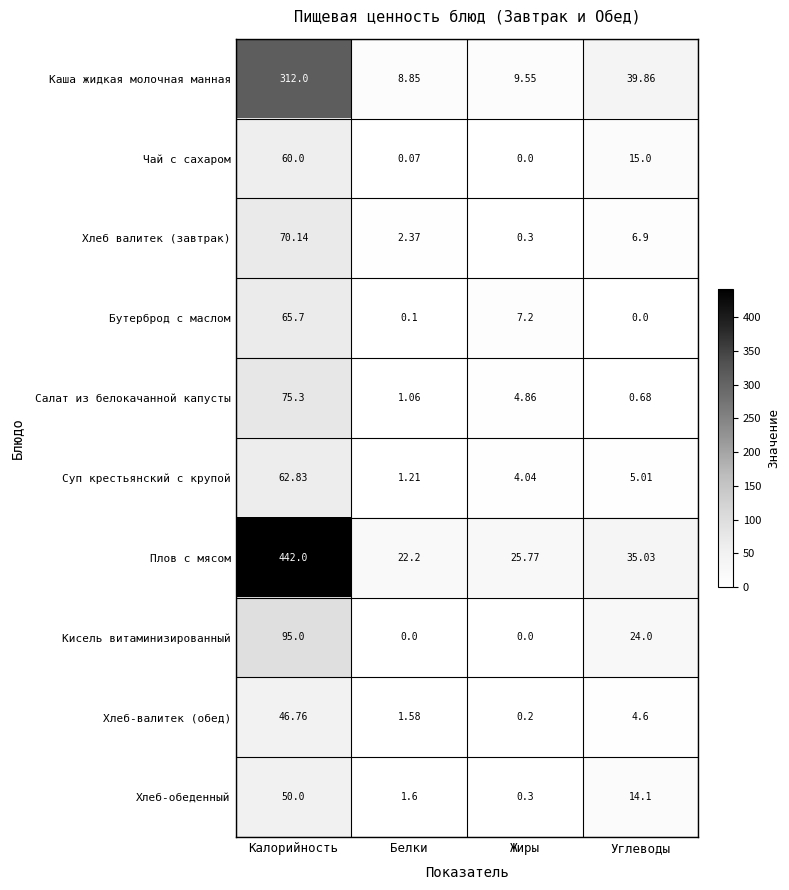

At which label is Кисель витаминизированный closest to 47?

Углеводы